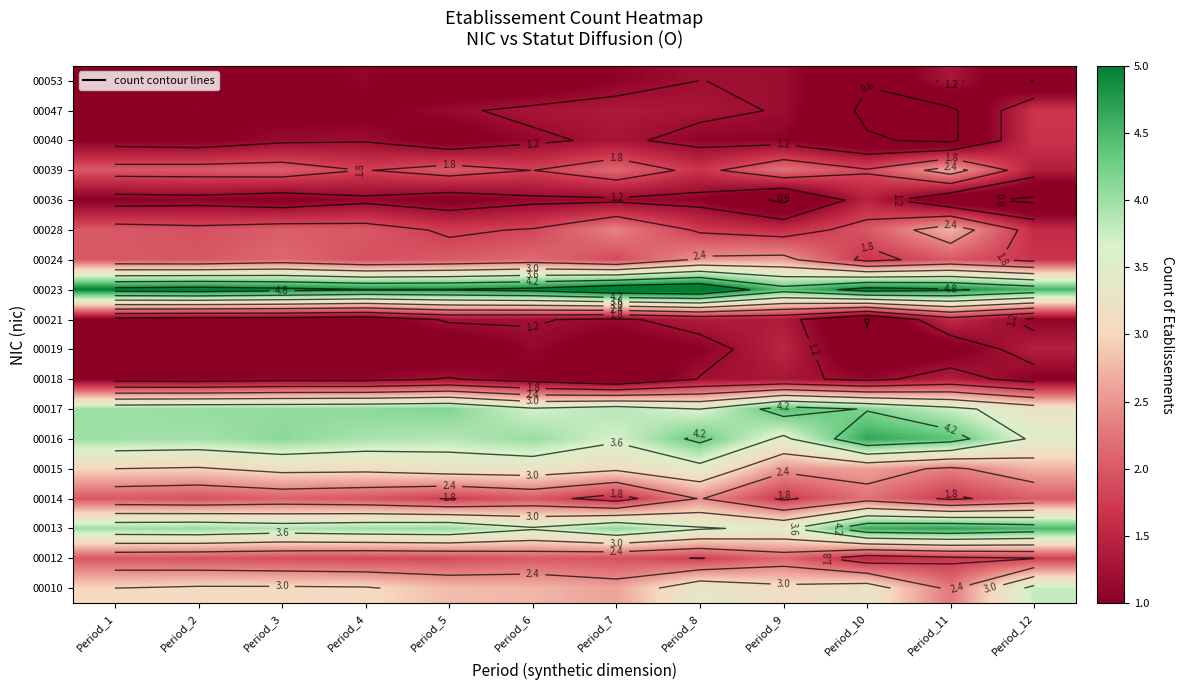

What is the total value across all series at Period_1?

40.0